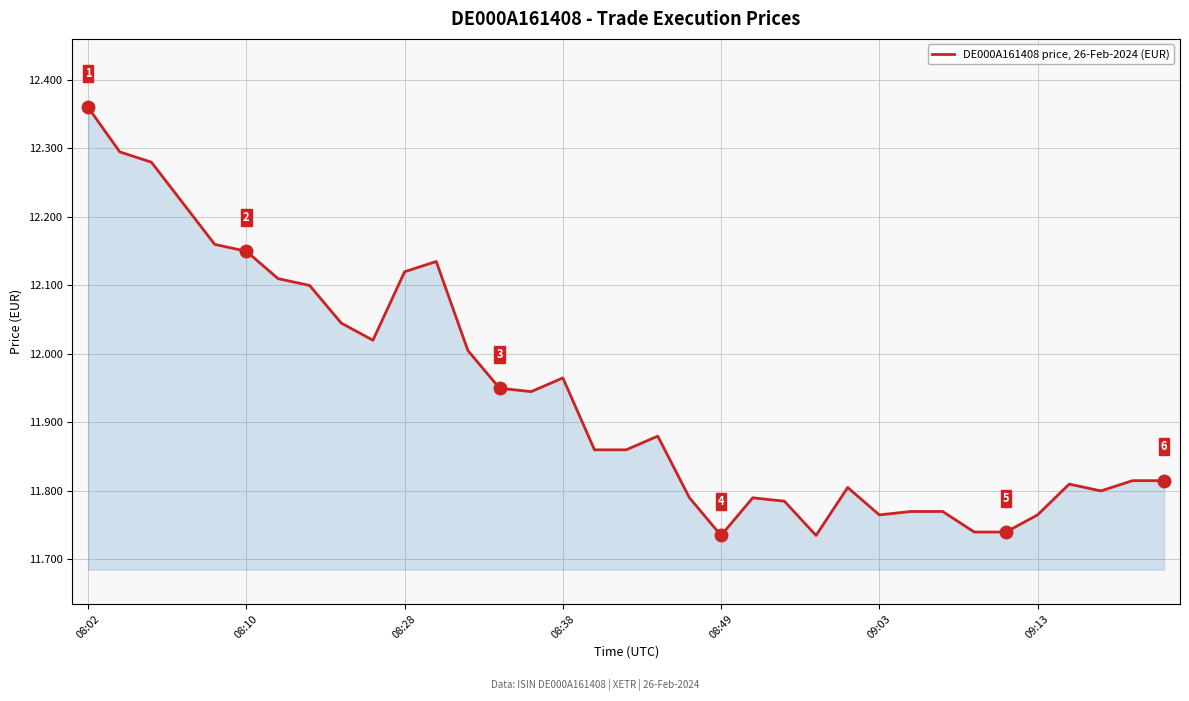

How many points are higher than both their immediate neighbors (excluding endpoints)?

6